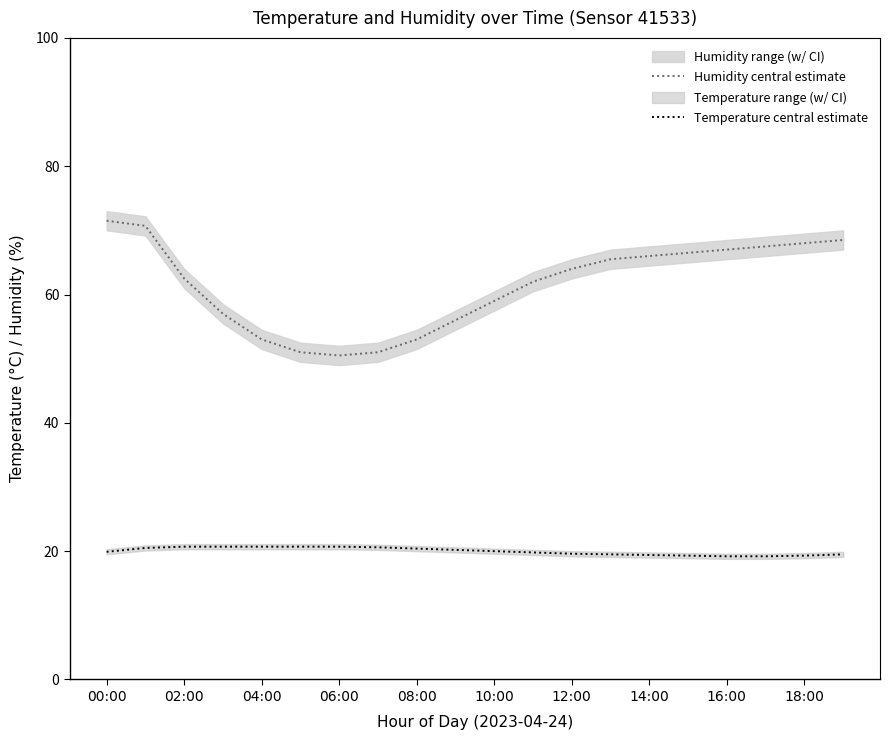

Is it true that Temperature central estimate equals 30.1 at 08:00?

False